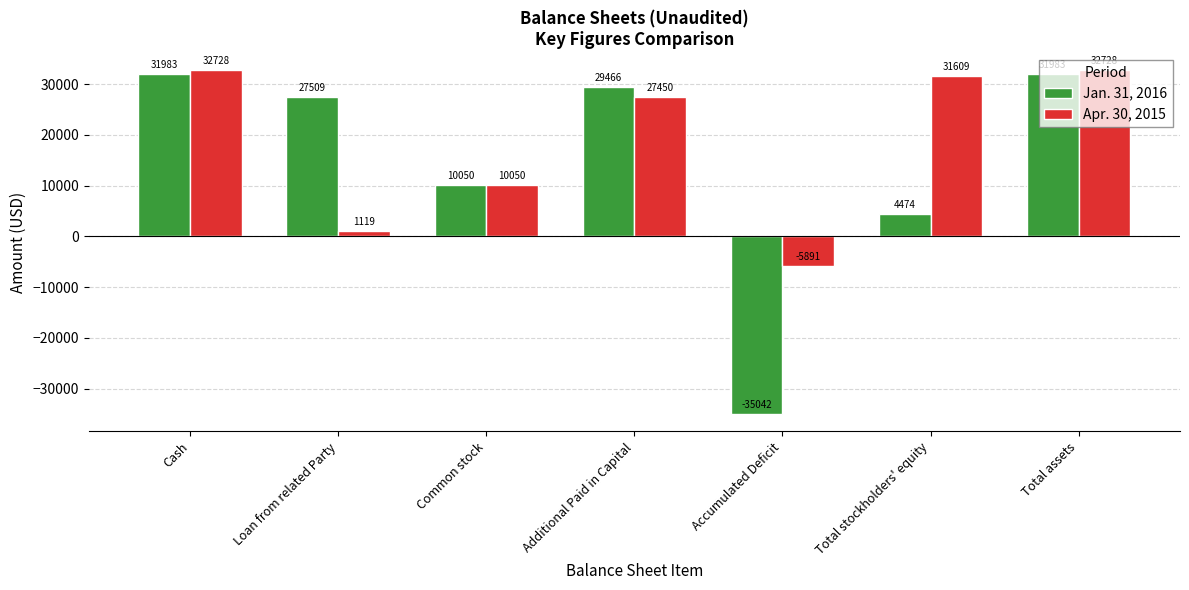

How many negative values does the Apr. 30, 2015 series have?

1